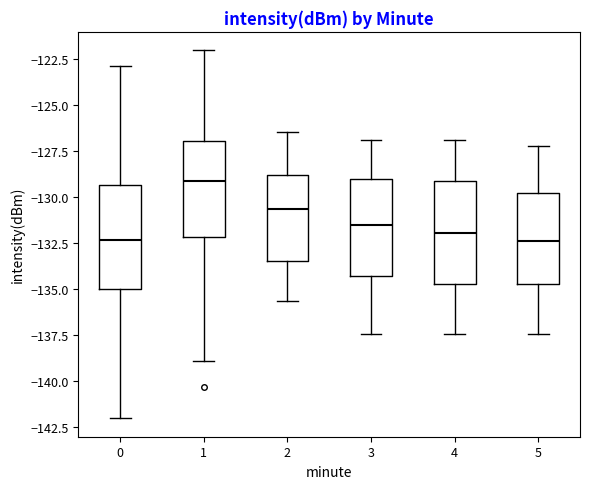

Reading left to right, read every box against the y-axis: the position of its median line, the range the box covers, and the ends of its whiskers. The values are not printed on the chart, so give them approximately, as read against the axis.

0: median -132.5, box -135.0 to -129.5, whiskers -142.0 to -123.0
1: median -129.0, box -132.0 to -127.0, whiskers -139.0 to -122.0
2: median -130.5, box -133.5 to -129.0, whiskers -135.5 to -126.5
3: median -131.5, box -134.5 to -129.0, whiskers -137.5 to -127.0
4: median -132.0, box -135.0 to -129.0, whiskers -137.5 to -127.0
5: median -132.5, box -135.0 to -130.0, whiskers -137.5 to -127.0